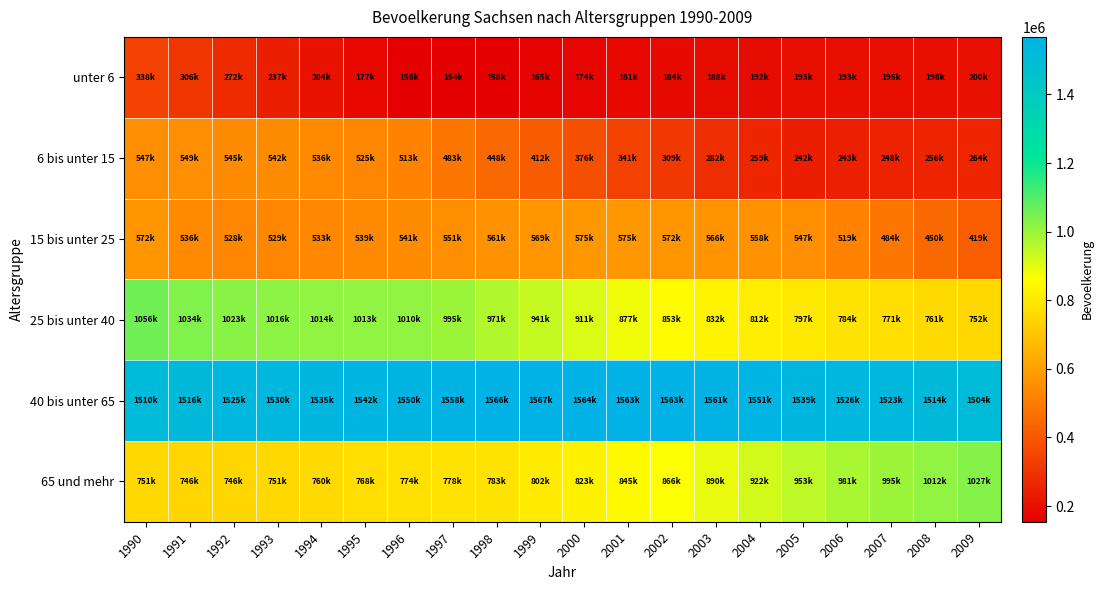

Which series has the largest total across all categories?

40 bis unter 65